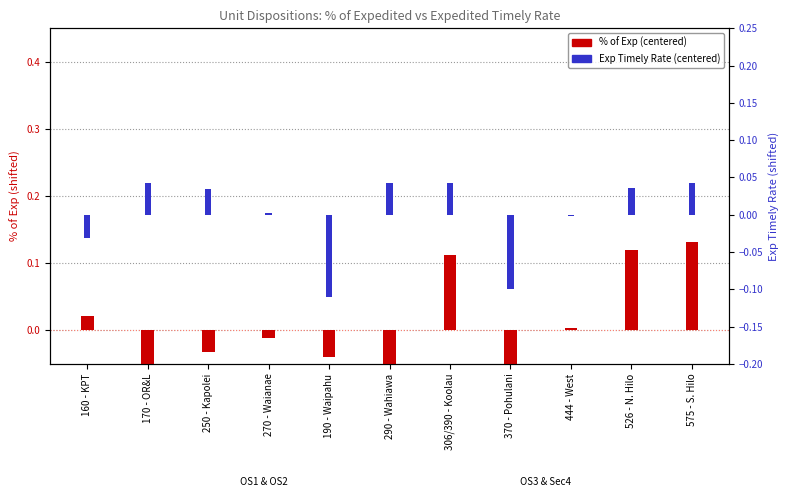

The Expedited Timely Rate (centered) series shows -0.0 at 444 - West. True or false?

True